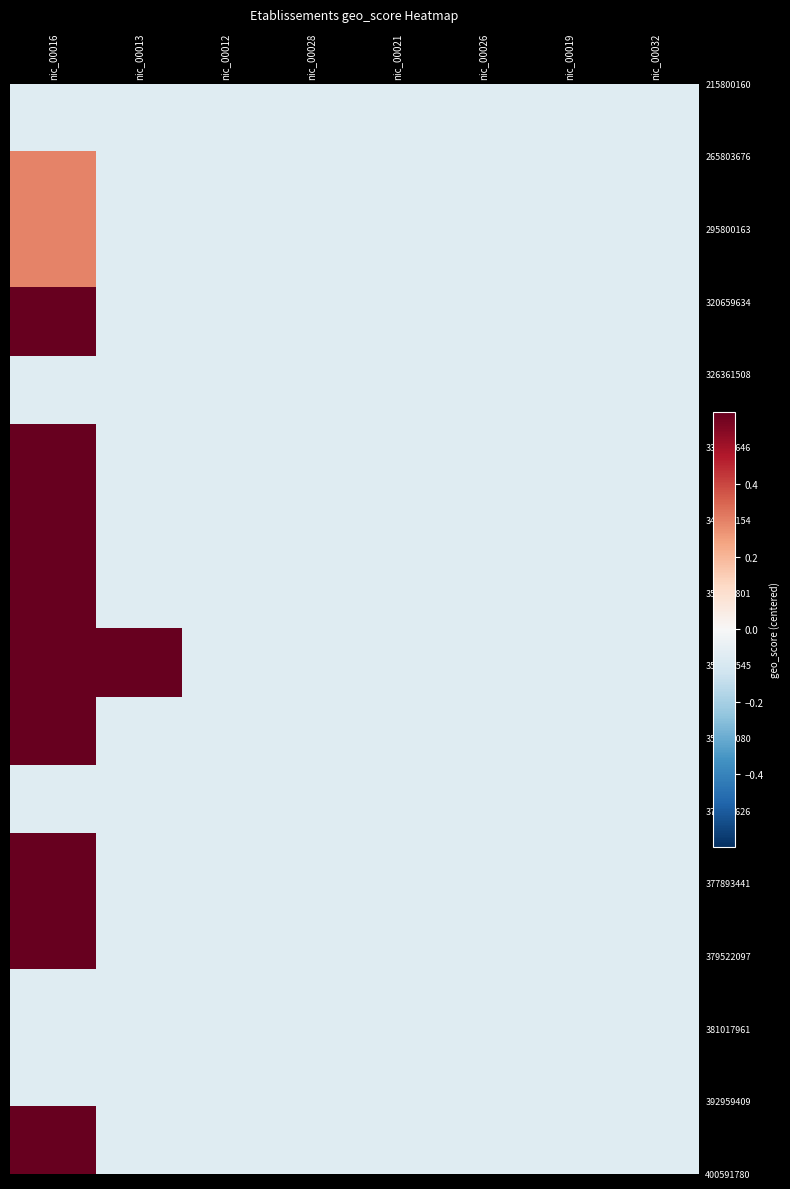

At which category is the sum across all series the highest?

nic_00016